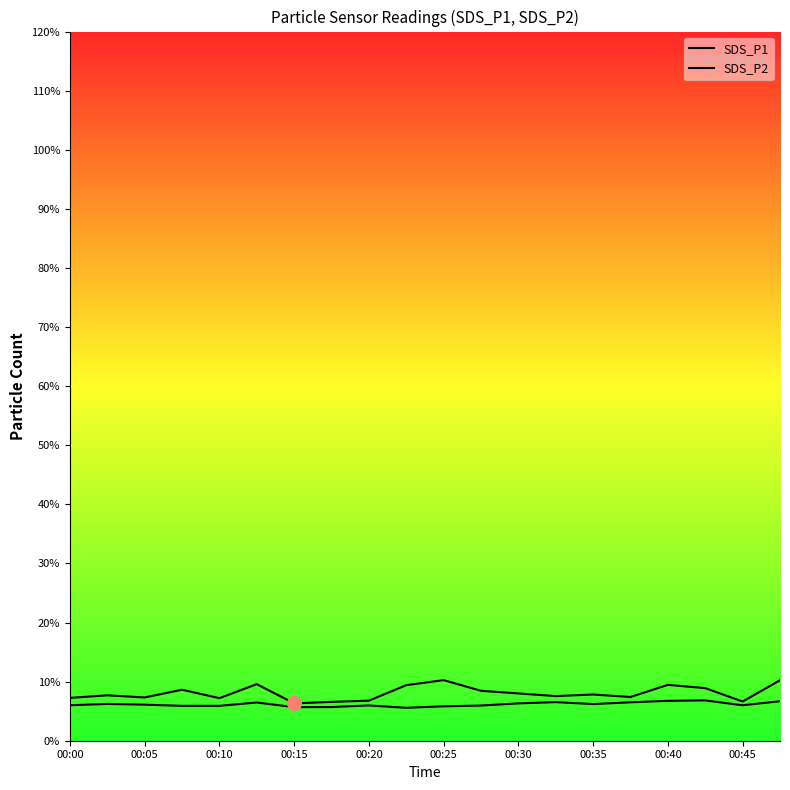

The SDS_P1 series shows 4.1 at 00:10. True or false?

False